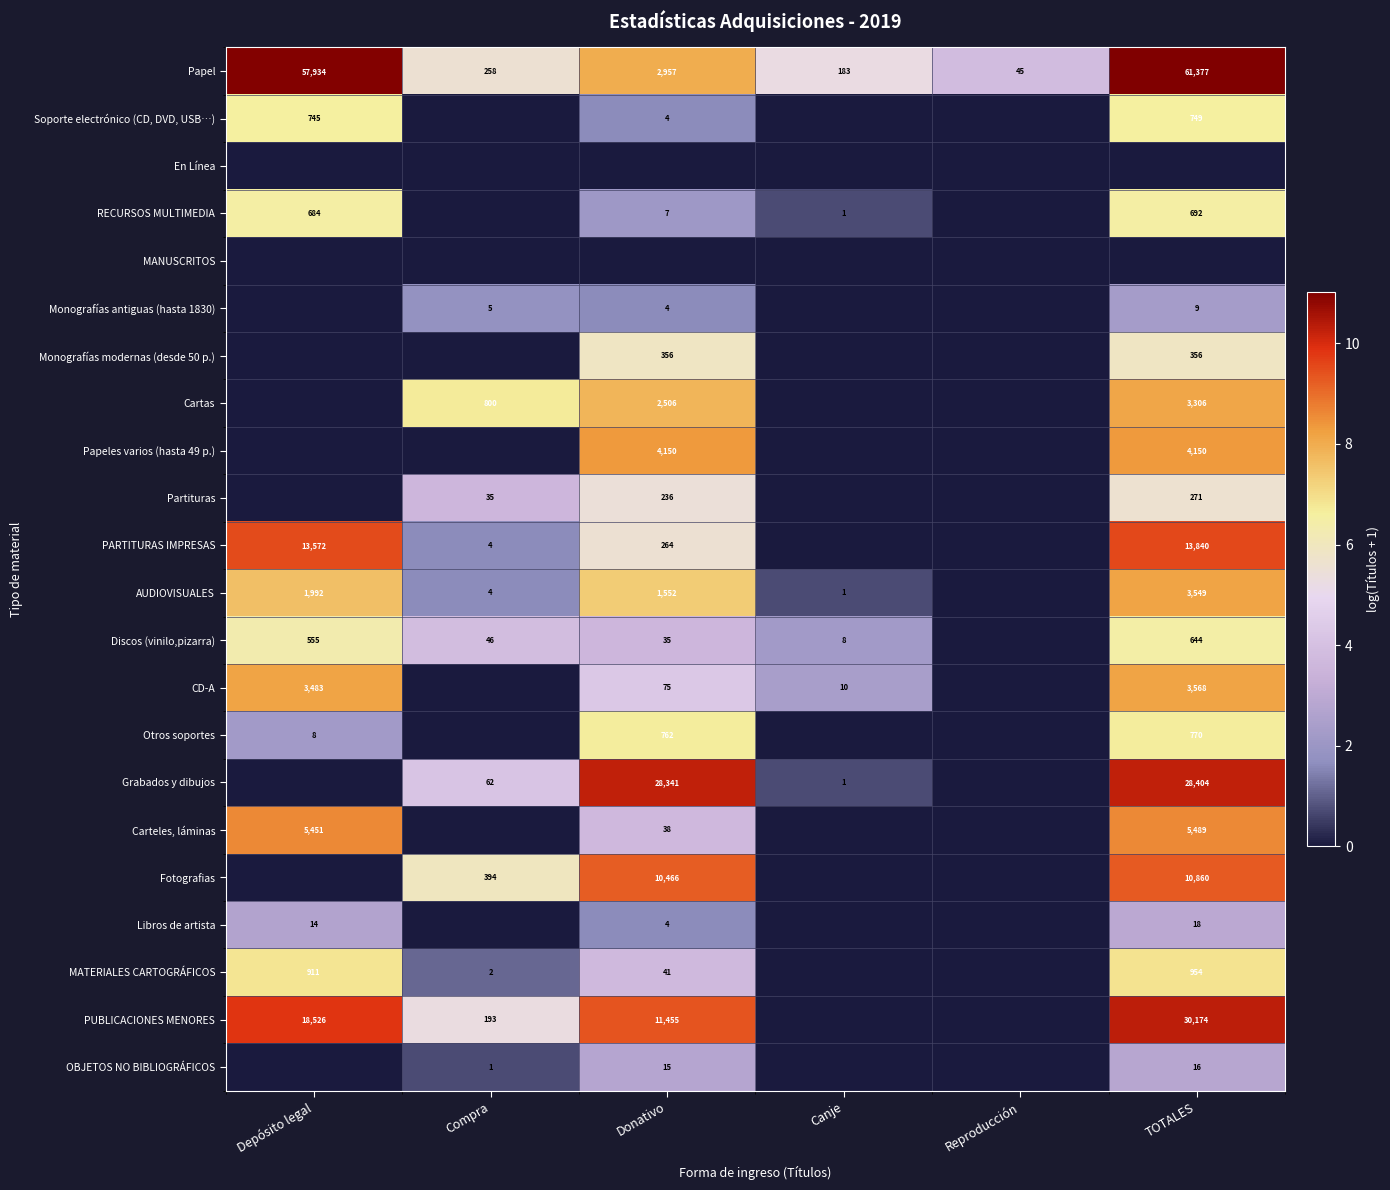

At how many categories does at least one series exceed 3?

6